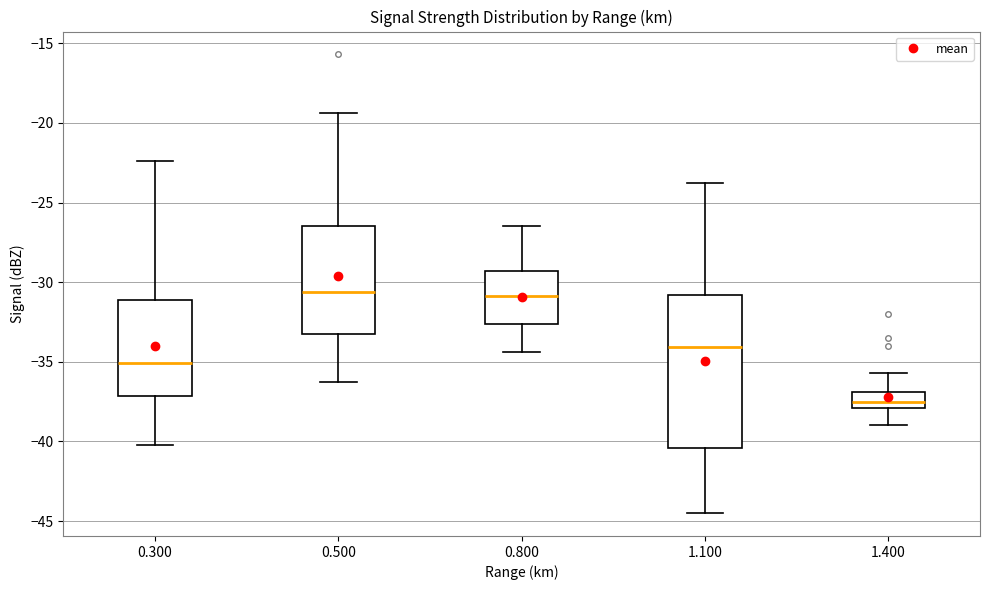

Which box is the tallest, from its lower edge to its upper edge?

1.100